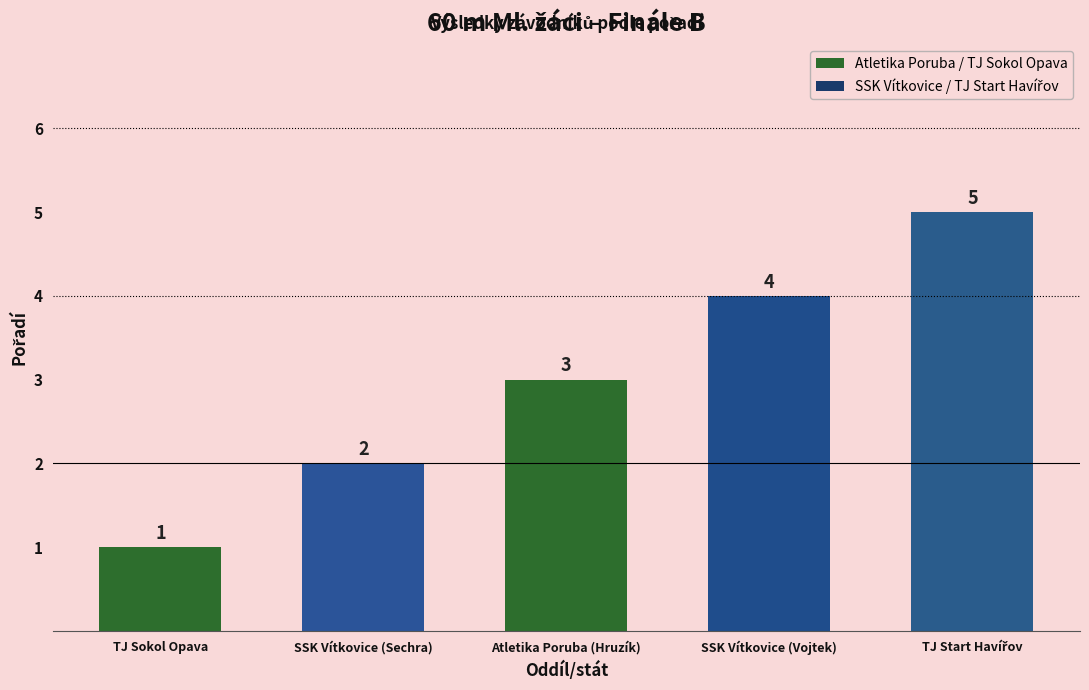

How many categories are shown in the chart?

5